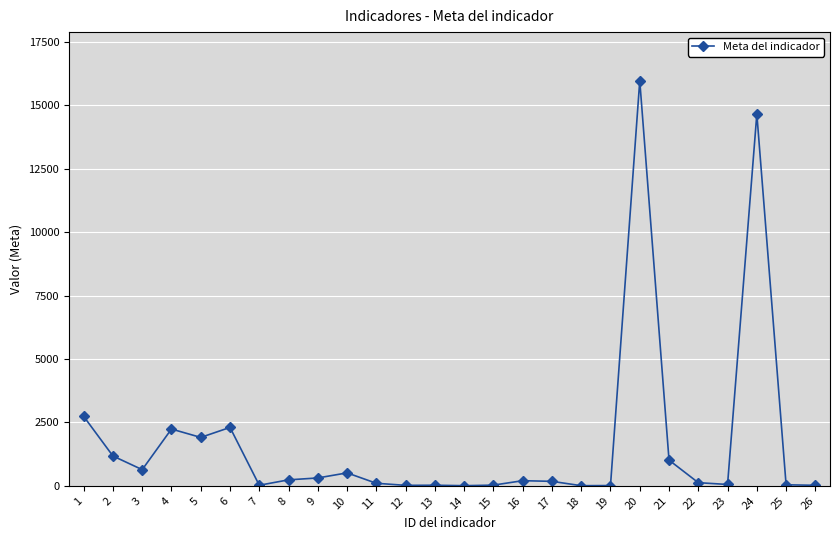

Between 20 and 4, which is larger?

20